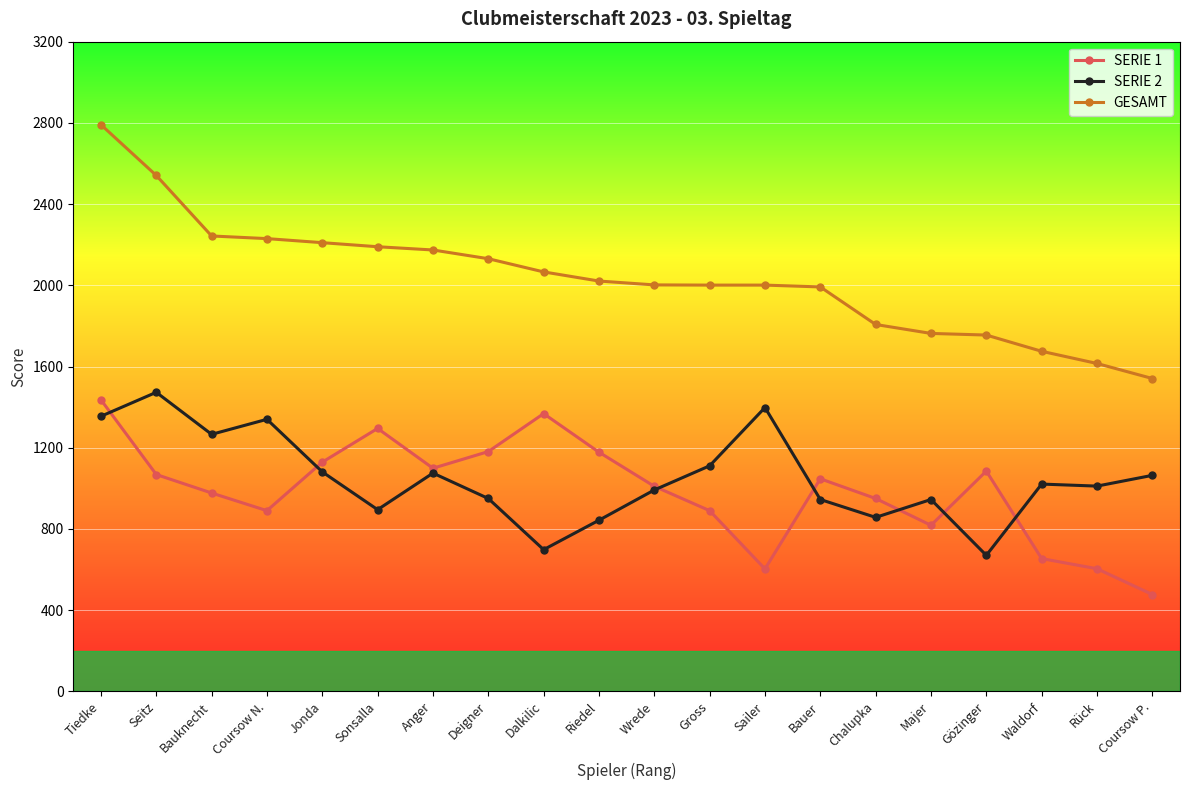

Which series has the largest range (max minus min)?

GESAMT